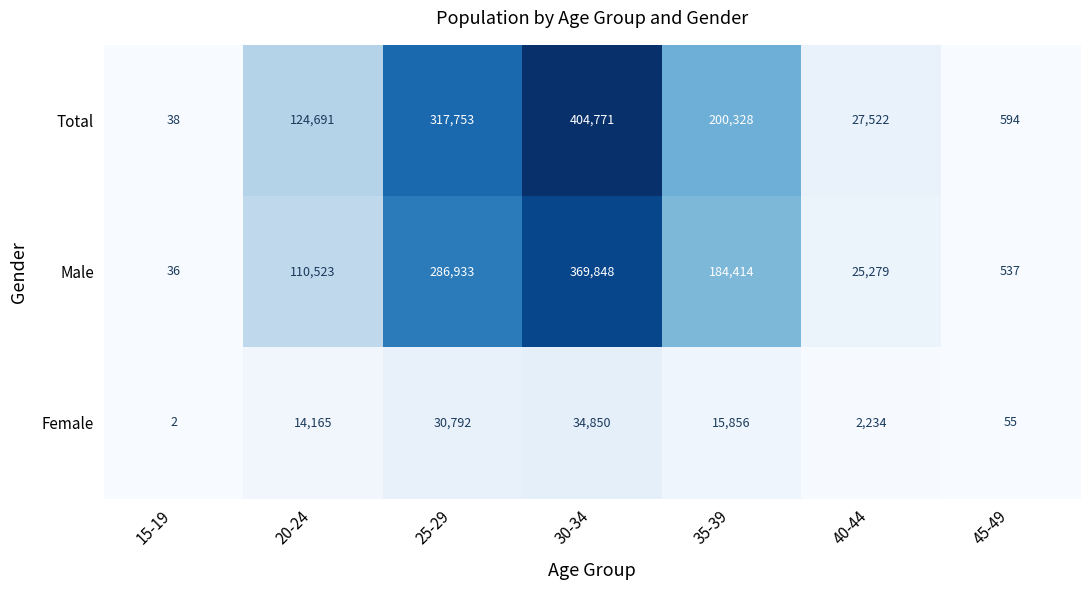

Which series has the largest total across all categories?

Total